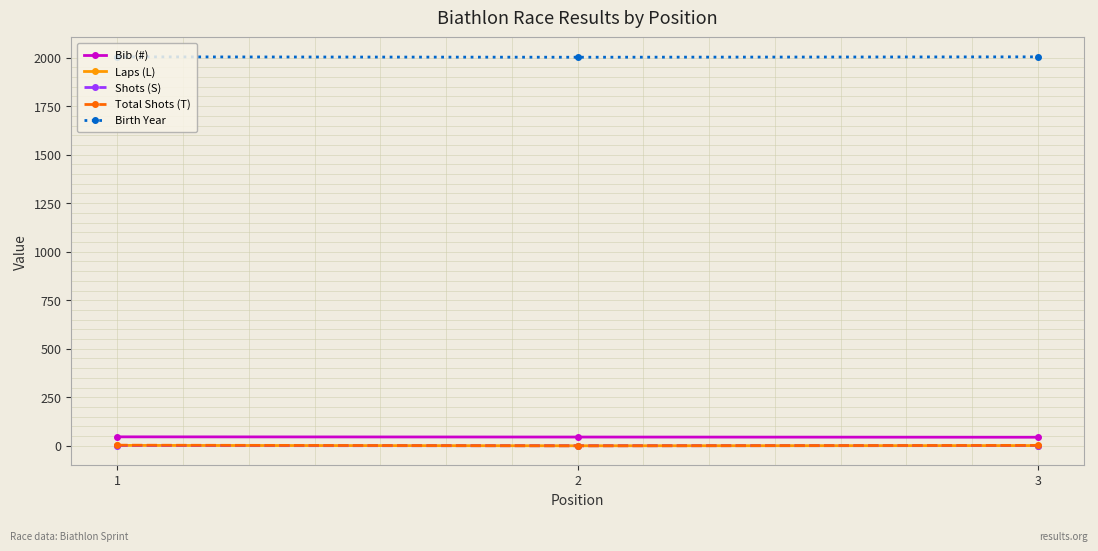

What is the greatest value displayed?

2004